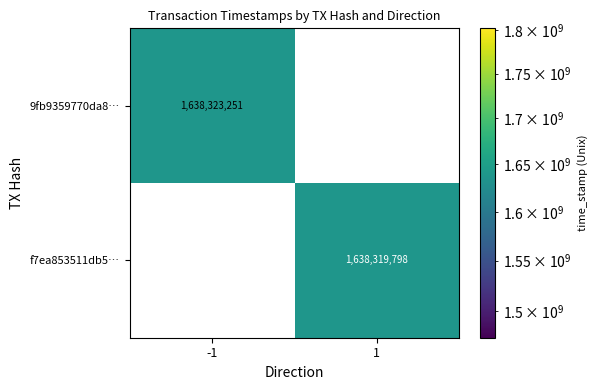

What is the minimum value shown in the chart?

1638319798.0